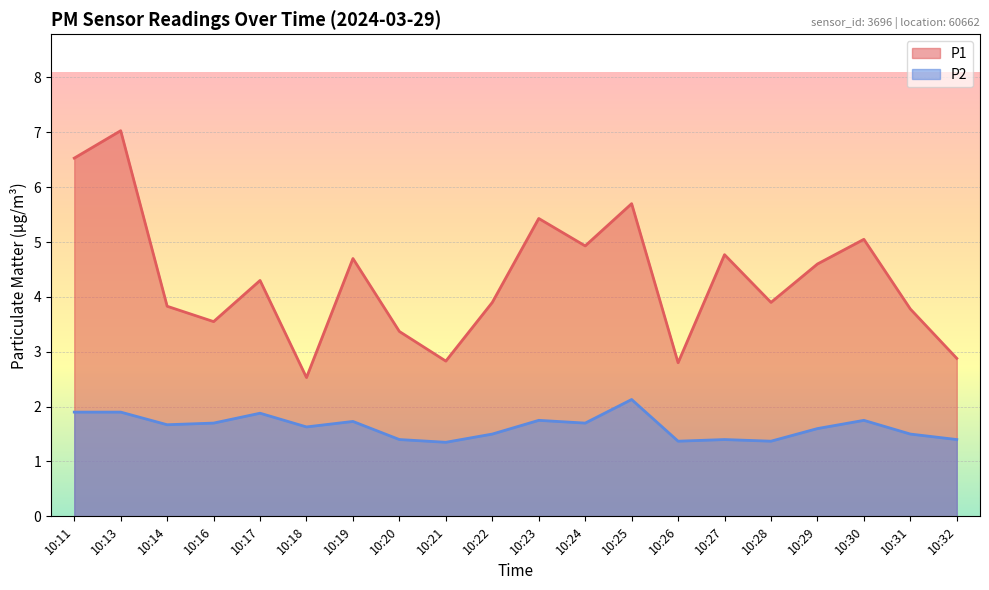

Which series changed the most between 10:18 and 10:24?

P1